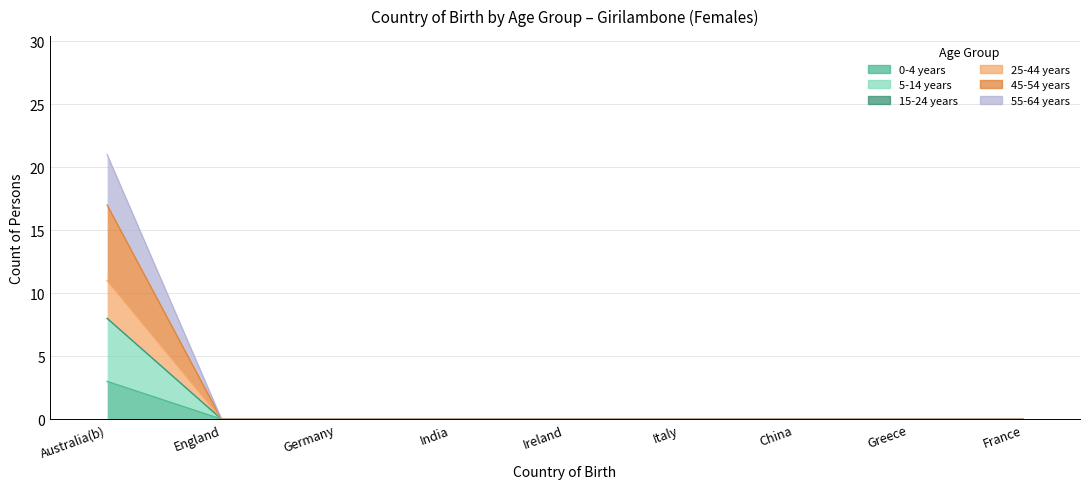

The 5-14 years series shows -5 at Greece. True or false?

False